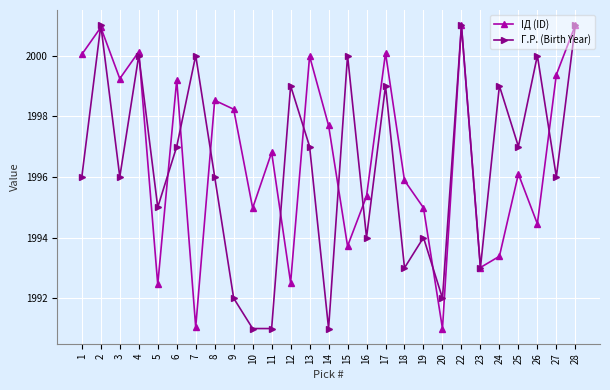

Reading left to right, list all the values displayed in this chart.

IД (ID): 2000.0	2000.9	1999.2	2000.1	1992.5	1999.2	1991.0	1998.5	1998.2	1995.0	1996.8	1992.5	2000.0	1997.7	1993.7	1995.4	2000.1	1995.9	1995.0	1991.0	2001.0	1993.0	1993.4	1996.1	1994.5	1999.4	2001.0
Г.Р. (Birth Year): 1996.0	2001.0	1996.0	2000.0	1995.0	1997.0	2000.0	1996.0	1992.0	1991.0	1991.0	1999.0	1997.0	1991.0	2000.0	1994.0	1999.0	1993.0	1994.0	1992.0	2001.0	1993.0	1999.0	1997.0	2000.0	1996.0	2001.0